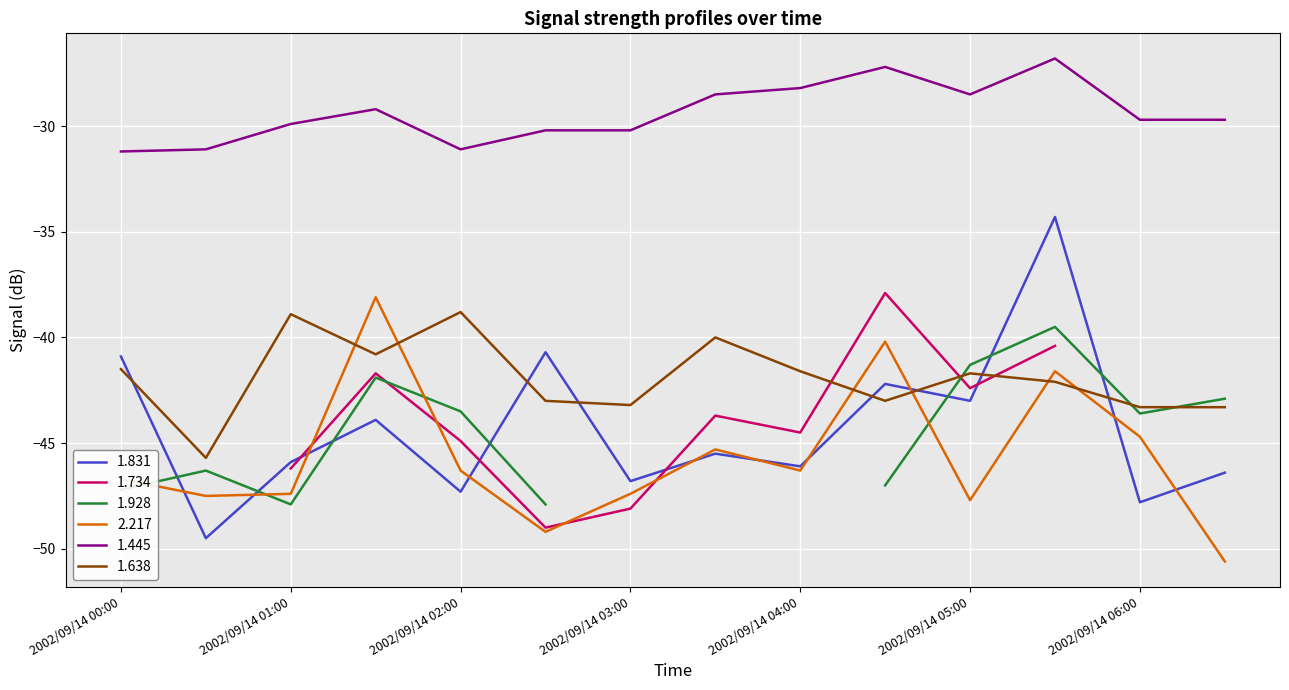

At how many categories does at least one series exceed -31?

11